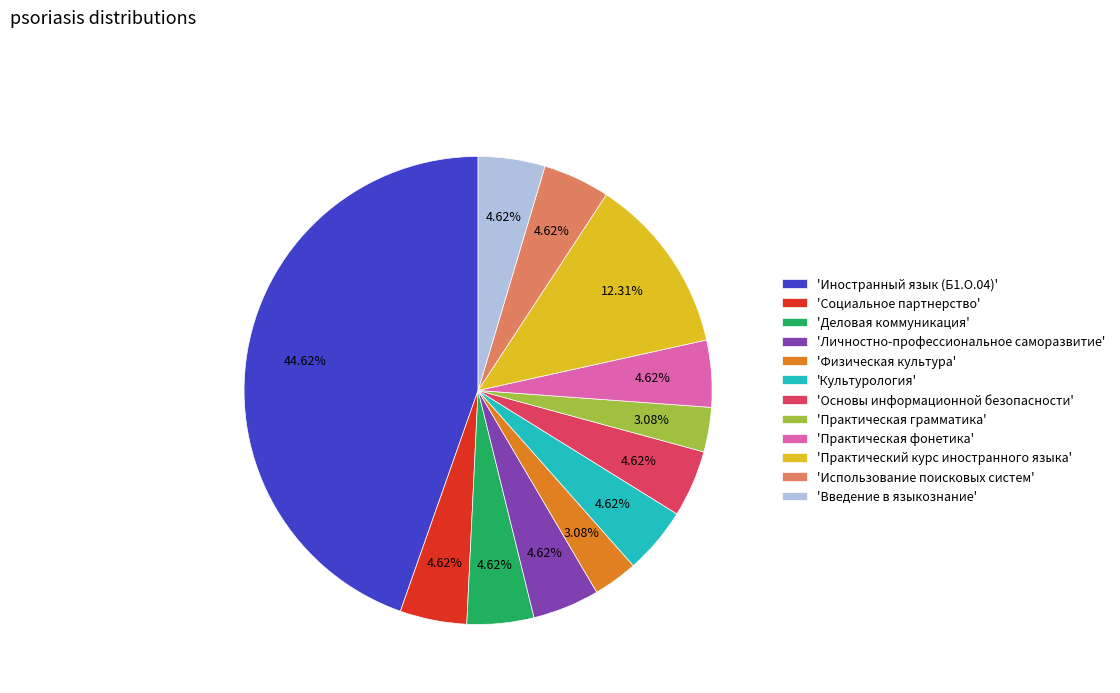

Does 'Практический курс иностранного языка' represent more than half of the total?

No